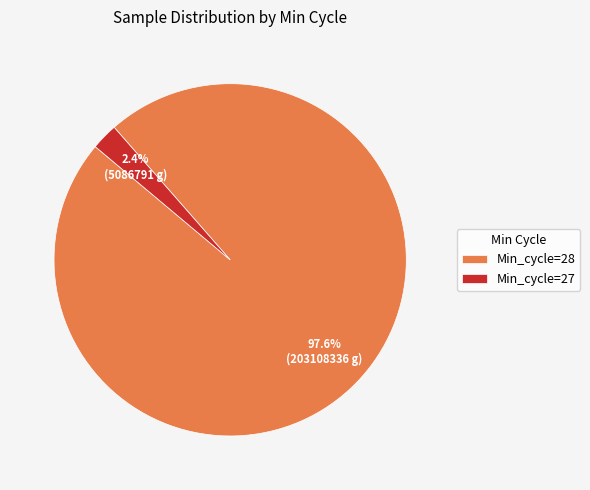

Rank the categories by value from lowest to highest.

Min_cycle=27, Min_cycle=28